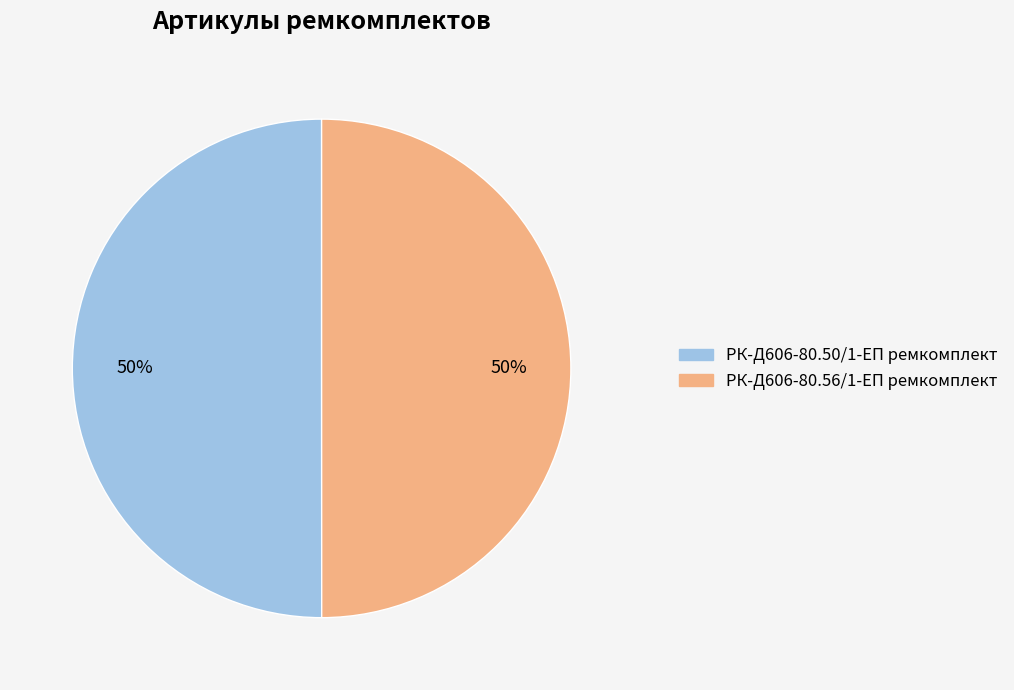

What is the ratio of the value at РК-Д606-80.56/1-ЕП ремкомплект to the value at РК-Д606-80.50/1-ЕП ремкомплект?

1.0